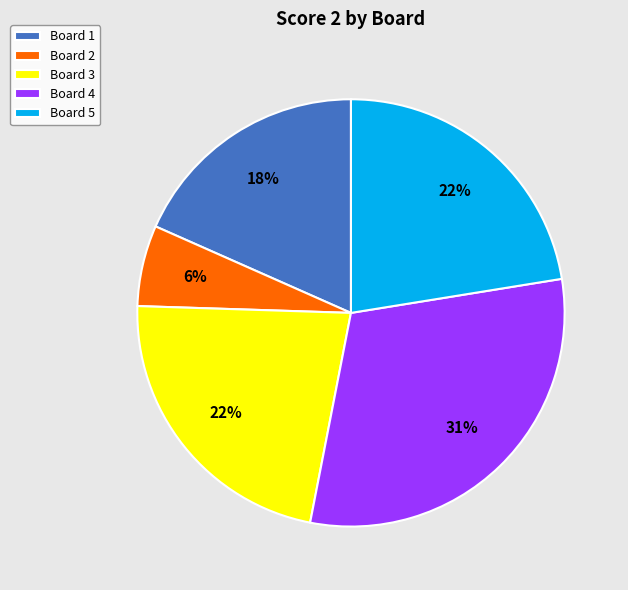

Does Board 2 represent more than half of the total?

No